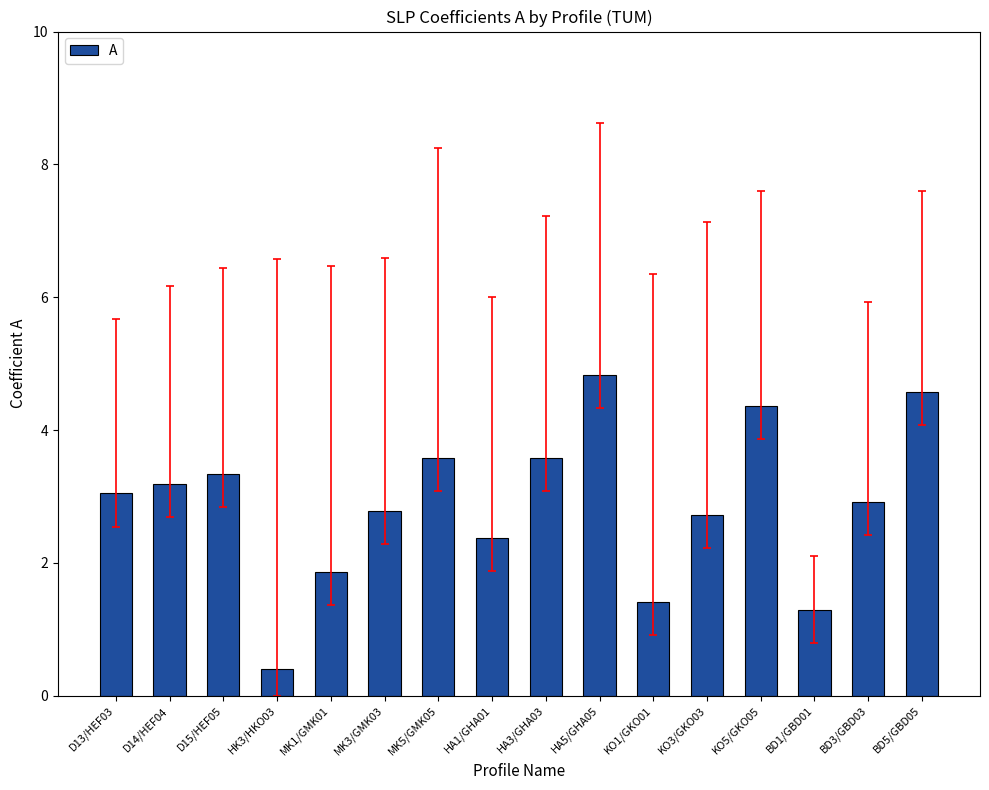

What is the maximum value shown in the chart?

4.8